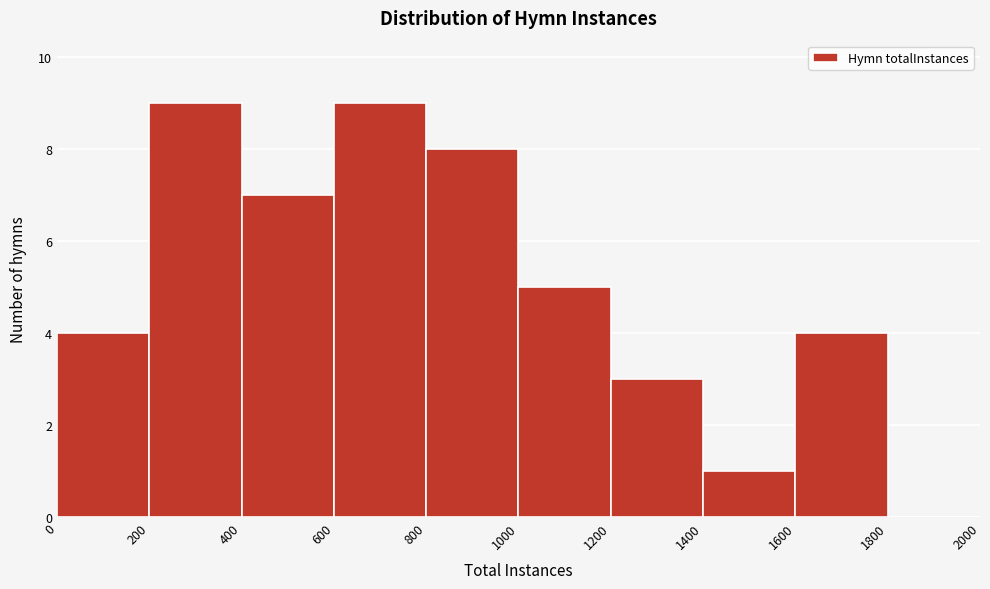

Reading left to right, transcribe this chart: for each bar, give the range it covers on the x-axis and its height. The values are not printed on the chart, so give them approximately, as read against the axis.

0 to 200: 4
200 to 400: 9
400 to 600: 7
600 to 800: 9
800 to 1000: 8
1000 to 1200: 5
1200 to 1400: 3
1400 to 1600: 1
1600 to 1800: 4
1800 to 2000: 0